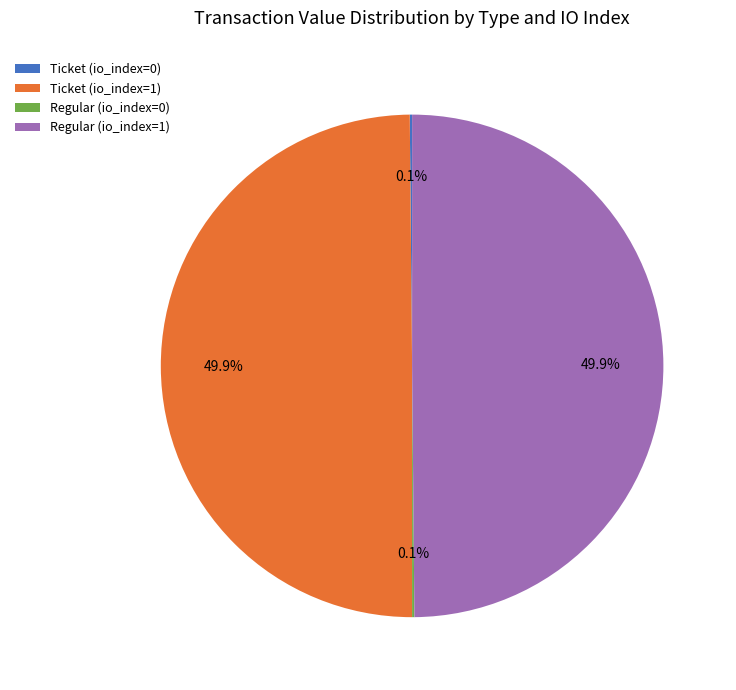

What portion of the pie excludes Ticket (io_index=1)?

50.1%